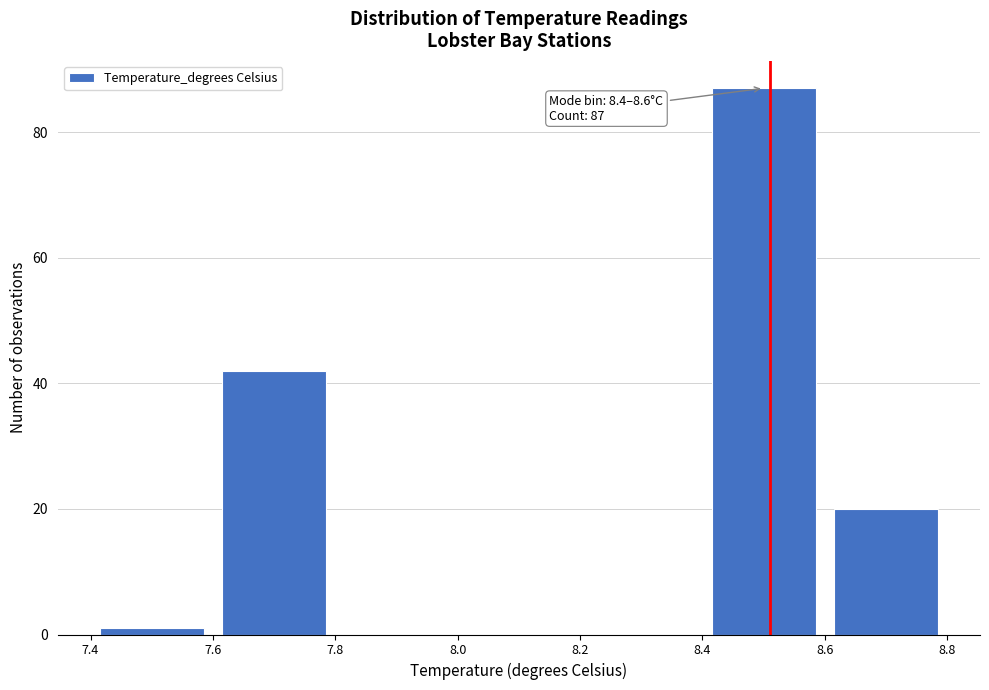

Which range on the x-axis has the tallest bar?

8.4 to 8.6